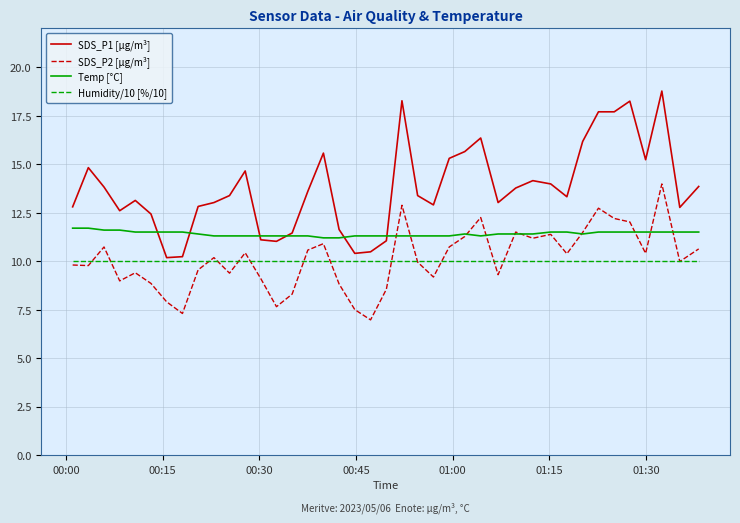

Which series has the largest total across all categories?

SDS_P1 [µg/m³]